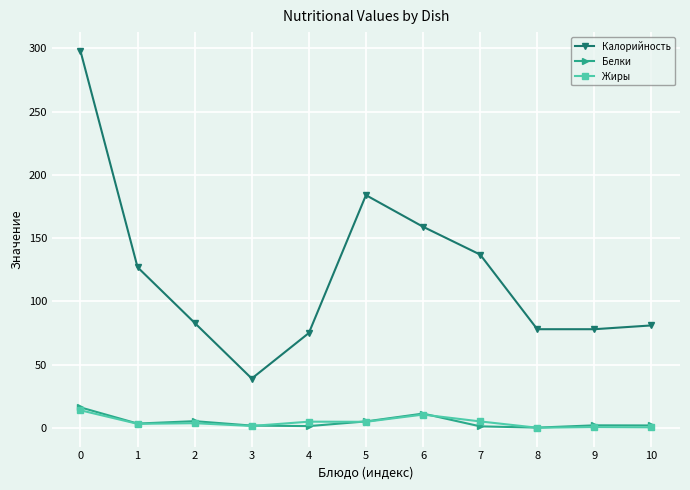

At which category does Калорийность reach its first local valley?

3